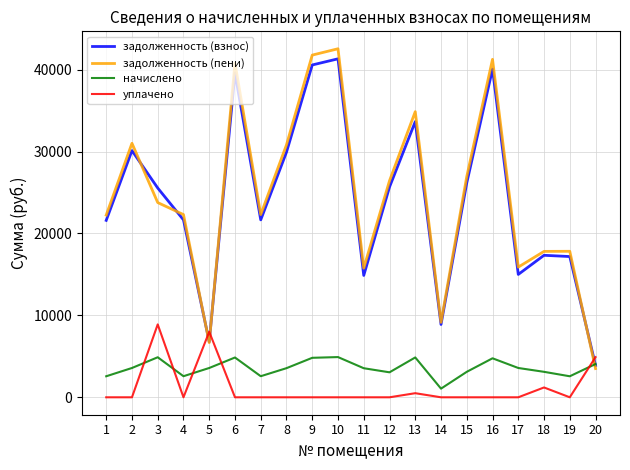

What is the difference between the second highest and minimum values in the начислено series?

3831.6